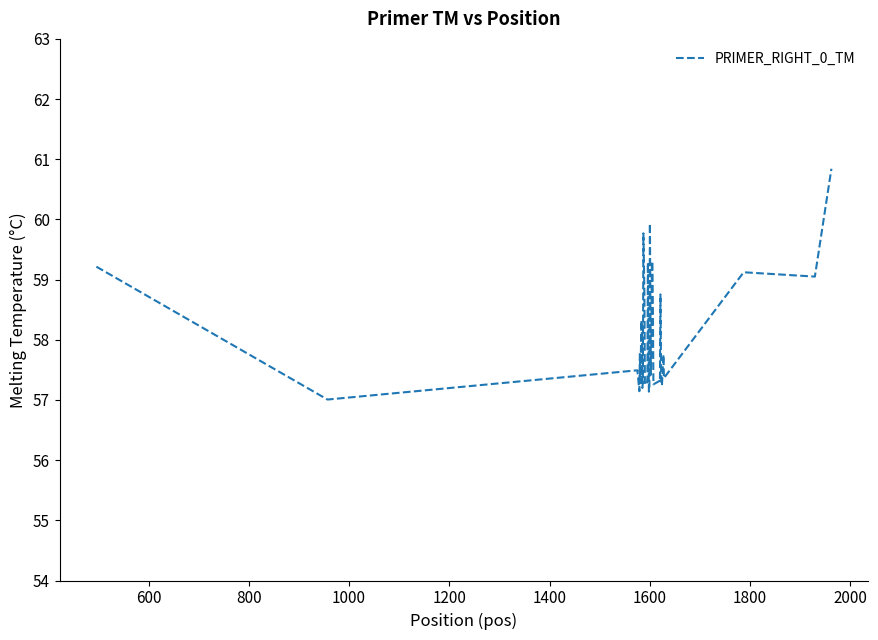

What is the greatest value displayed?

60.8